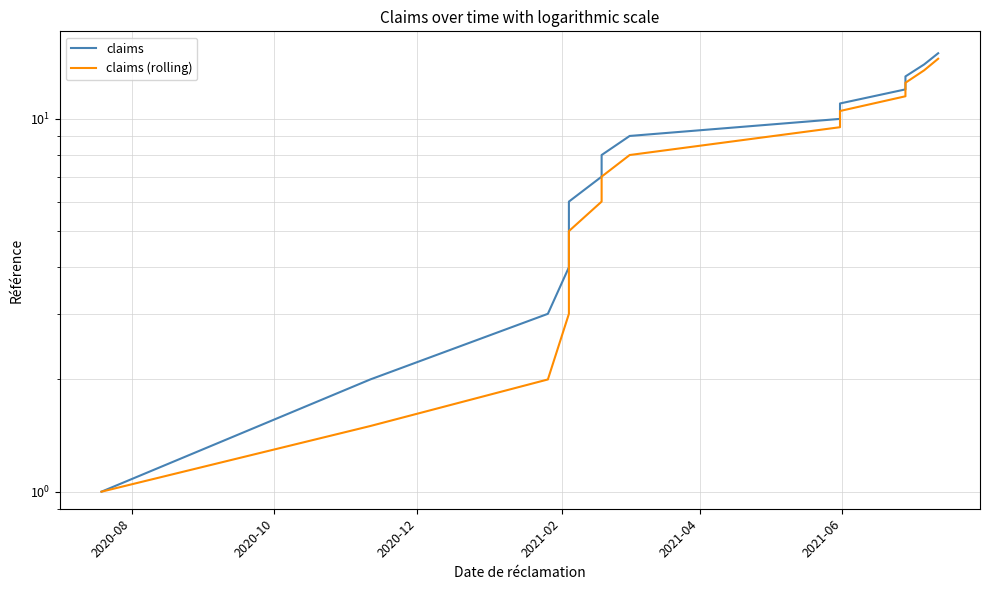

What is the average value of the claims series?

8.0